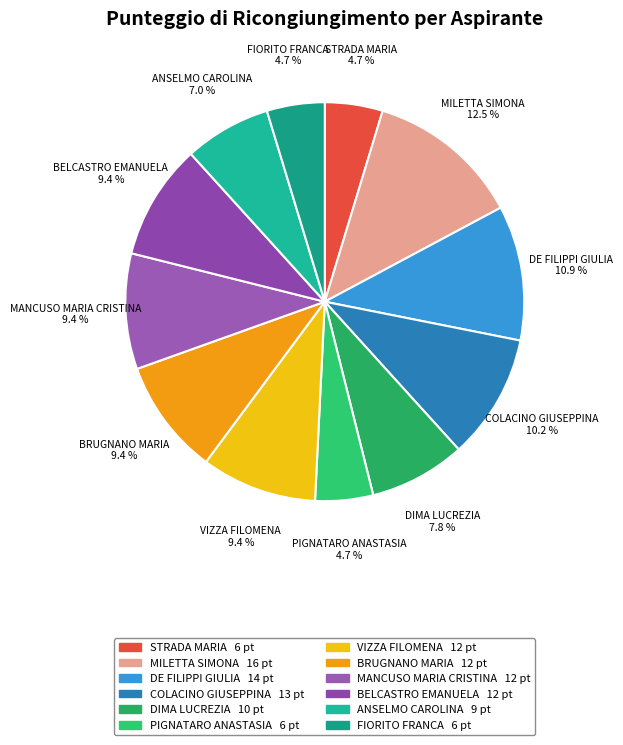

To the nearest percent, what portion does VIZZA FILOMENA represent?

9%